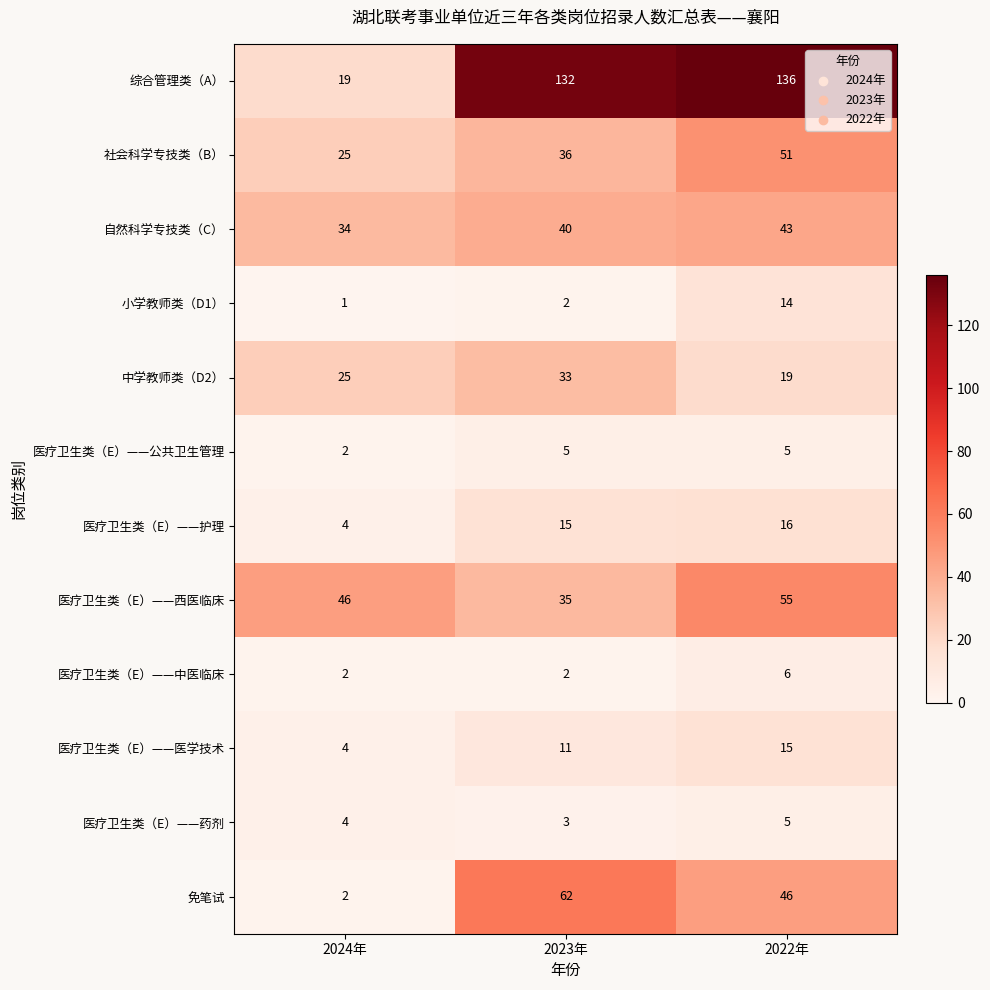

True or false: 医疗卫生类（E）——医学技术 has a value of 15 at 2022年.

True